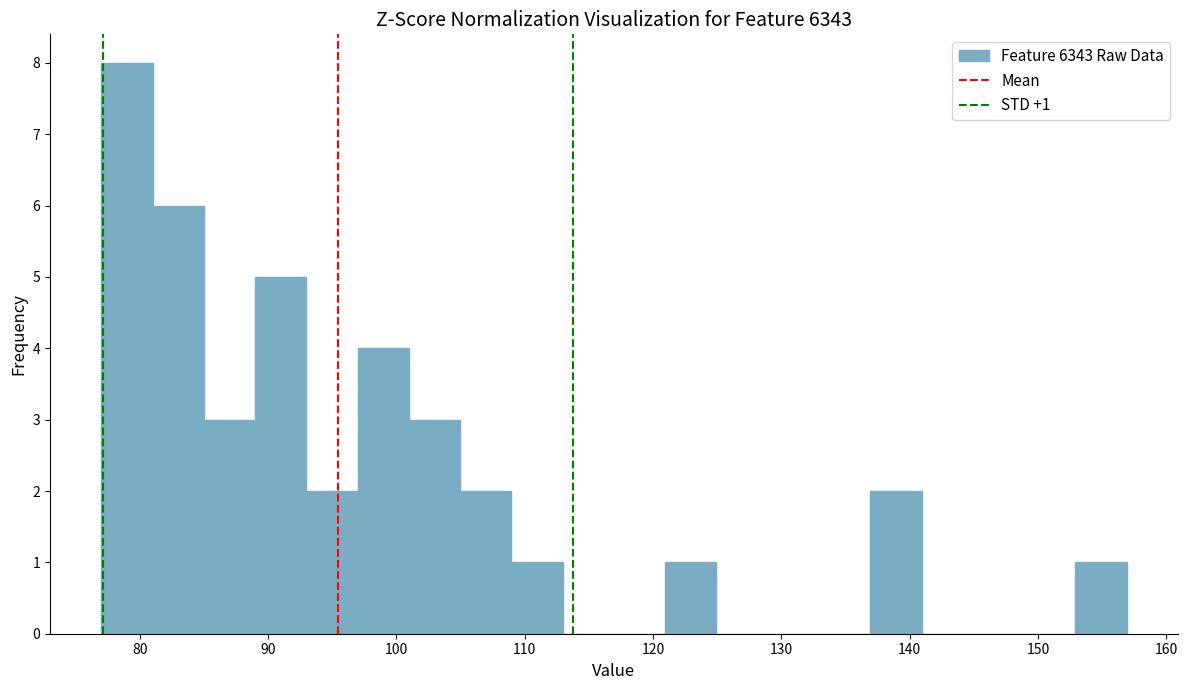

Read against the x-axis, roughly where is the centre of the tallest bar?

79